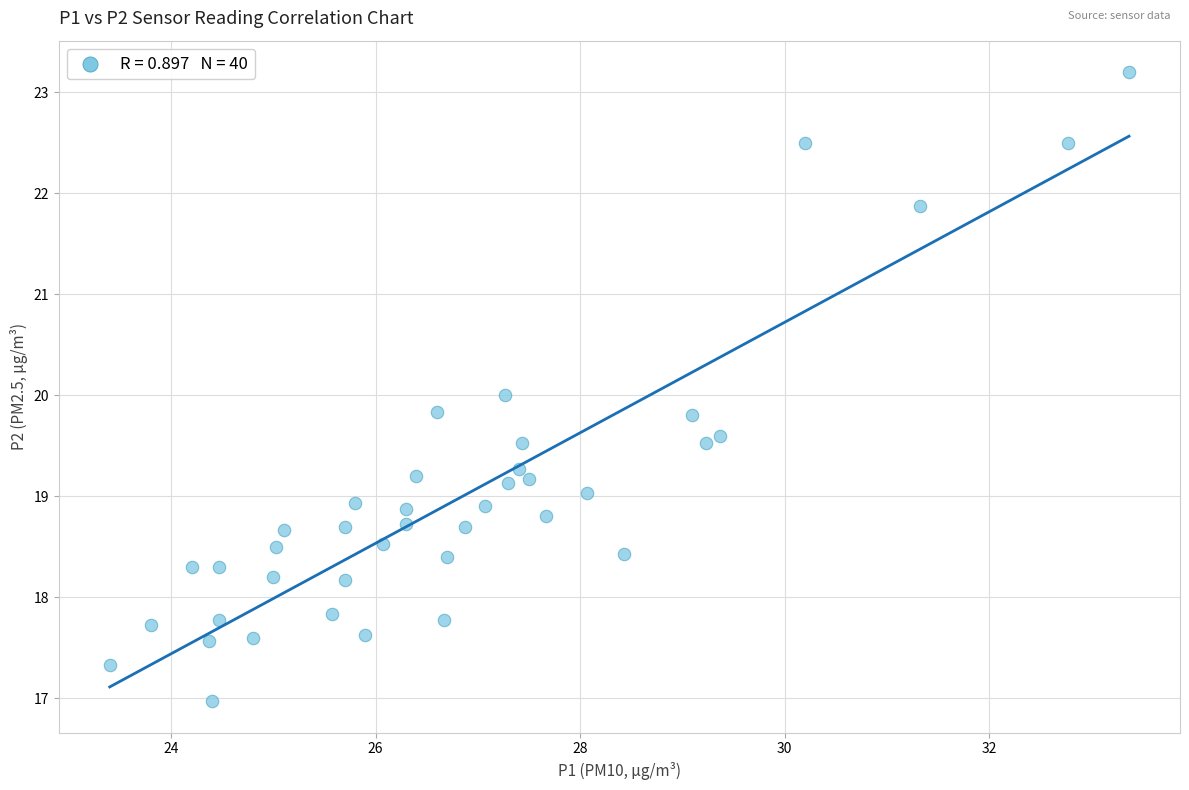

What is the range of X values (max minus min)?

10.0